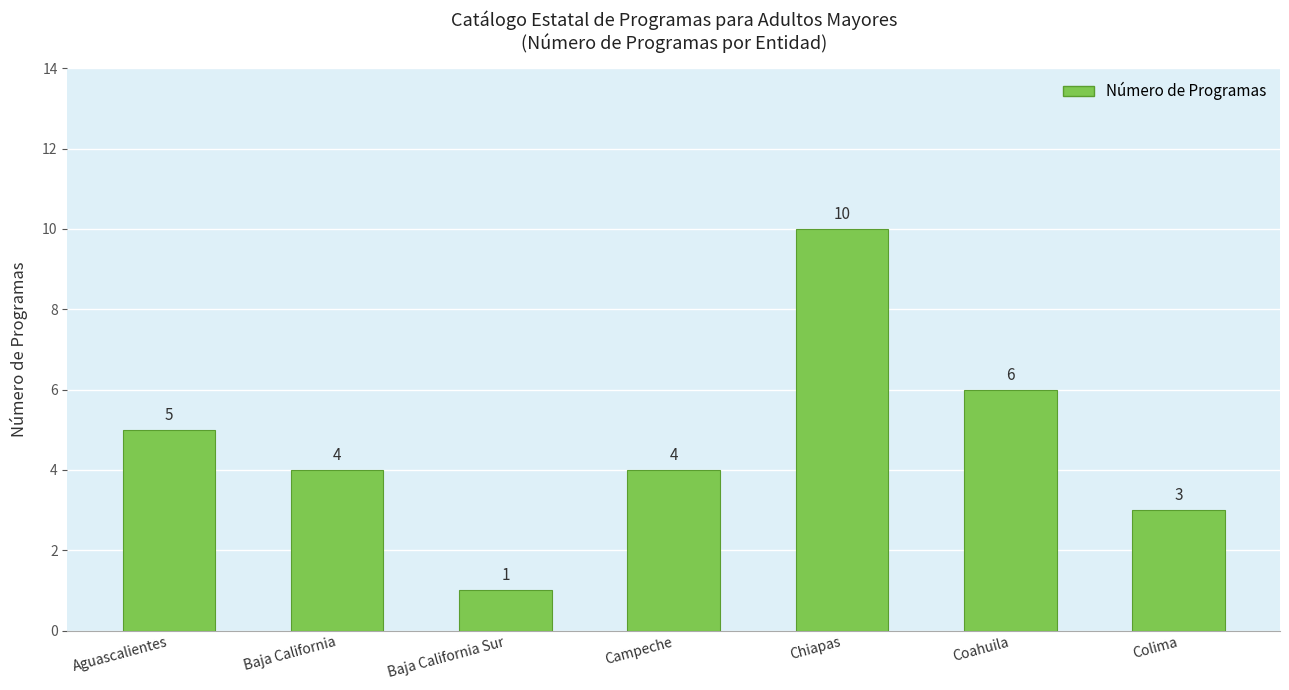

Approximately how many times larger is the value at Baja California Sur compared to Colima?

0.3